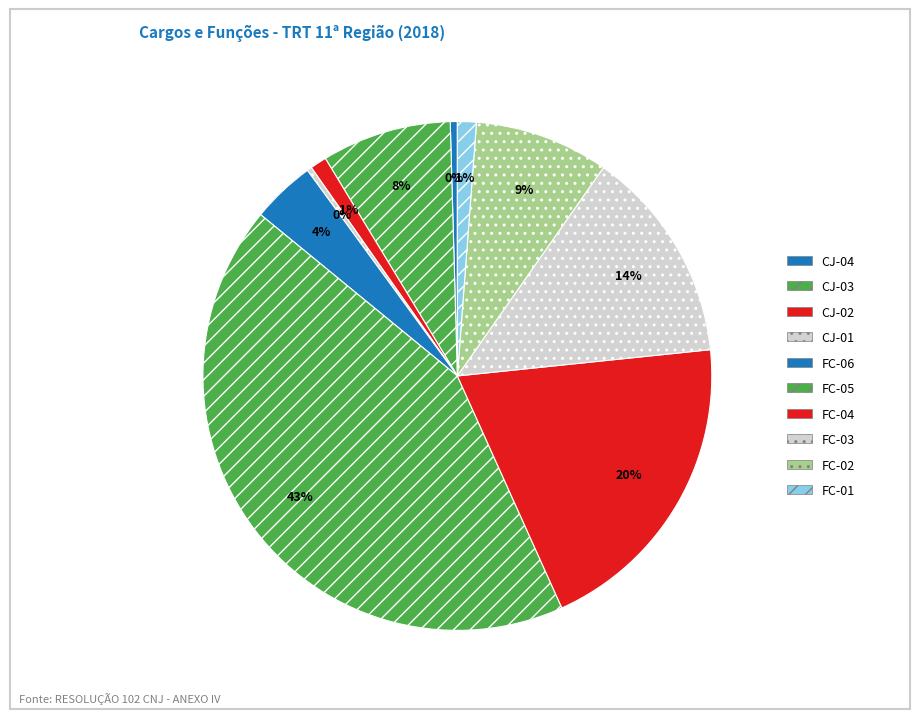

Count the number of slices in the pie.

10